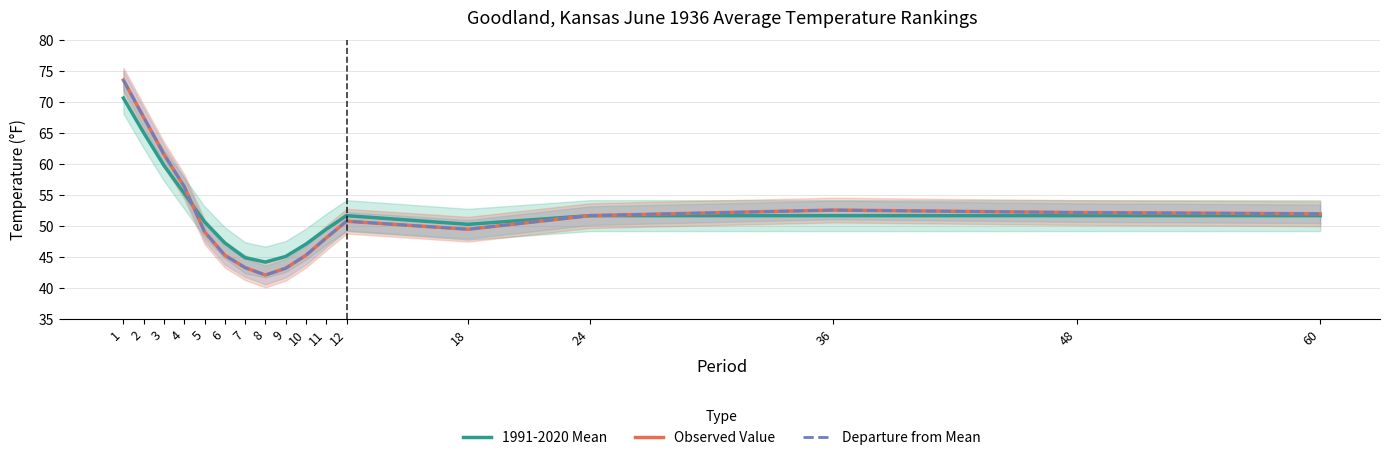

How many data points does each series have?

17